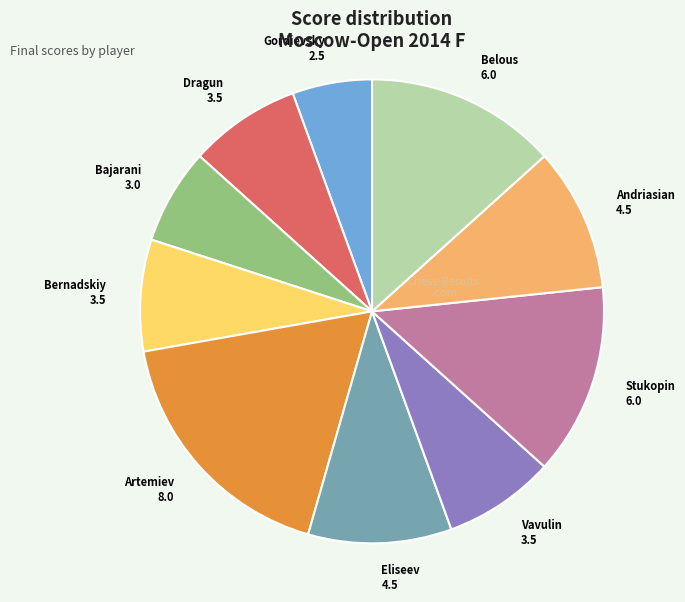

Does any single category account for the majority?

No